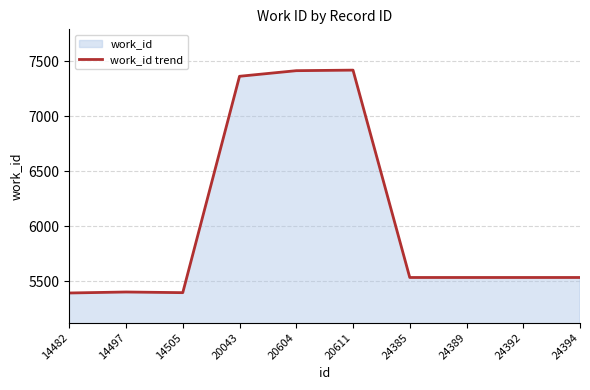

The chart shows a value of 3373 at 24394. True or false?

False